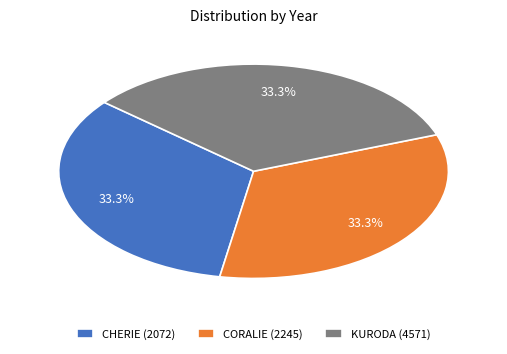

Is there any slice that represents more than half of the pie?

No